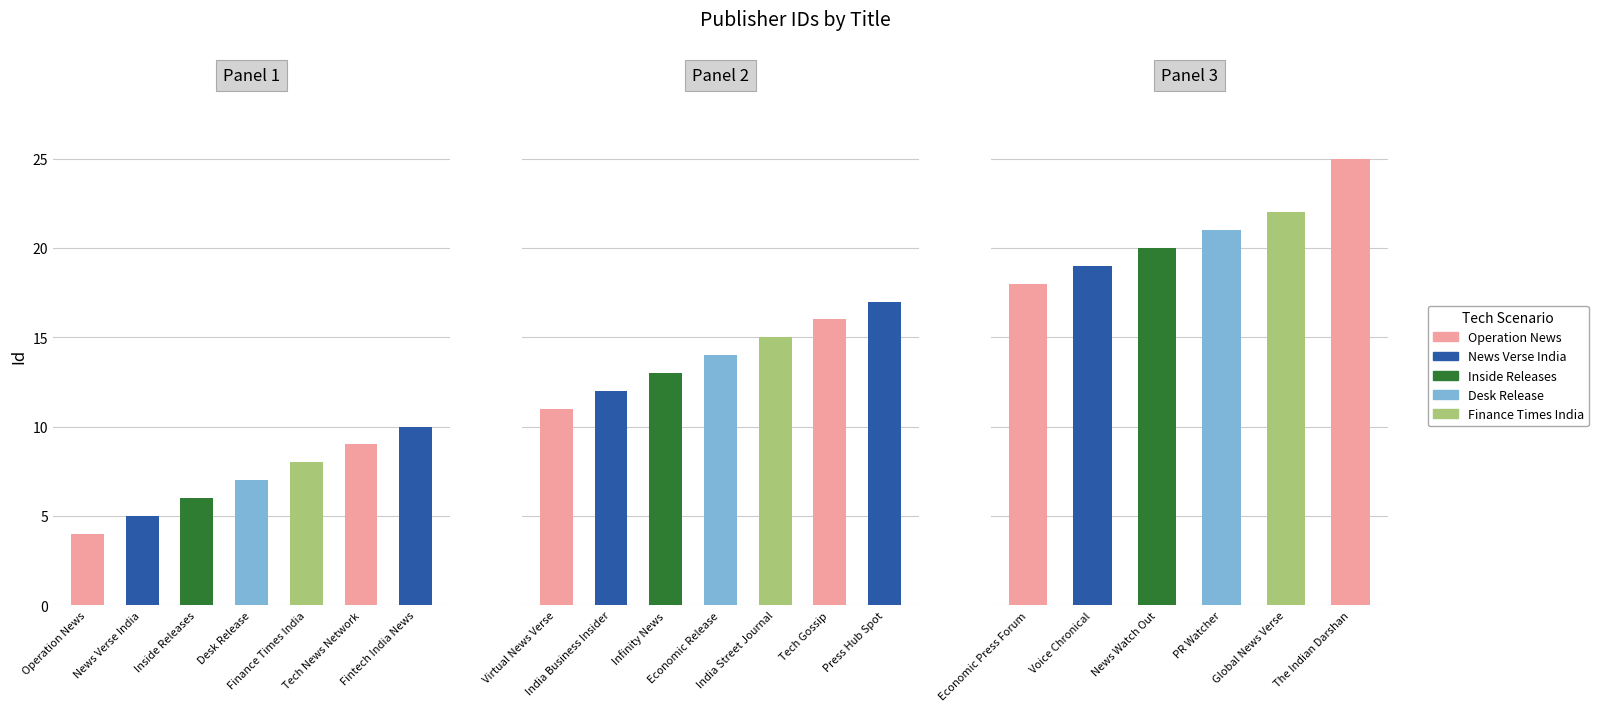

Reading left to right, list all the values displayed in this chart.

Operation News=4	News Verse India=5	Inside Releases=6	Desk Release=7	Finance Times India=8	Tech News Network=9	Fintech India News=10	Virtual News Verse=11	India Business Insider=12	Infinity News=13	Economic Release=14	India Street Journal=15	Tech Gossip=16	Press Hub Spot=17	Economic Press Forum=18	Voice Chronical=19	News Watch Out=20	PR Watcher=21	Global News Verse=22	The Indian Darshan=25